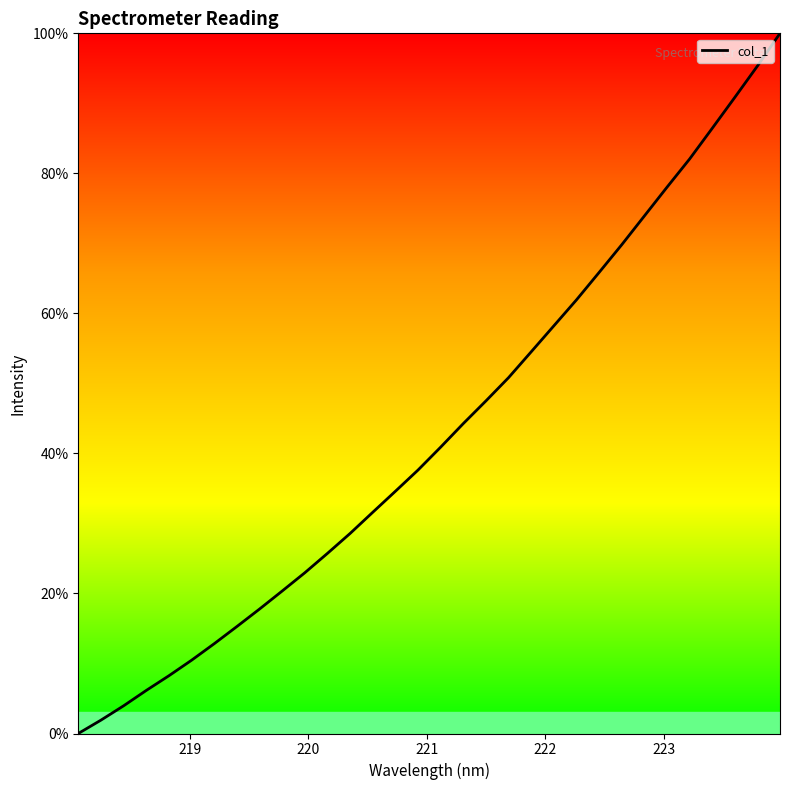

What is the difference between the maximum and second lowest values?

98.1